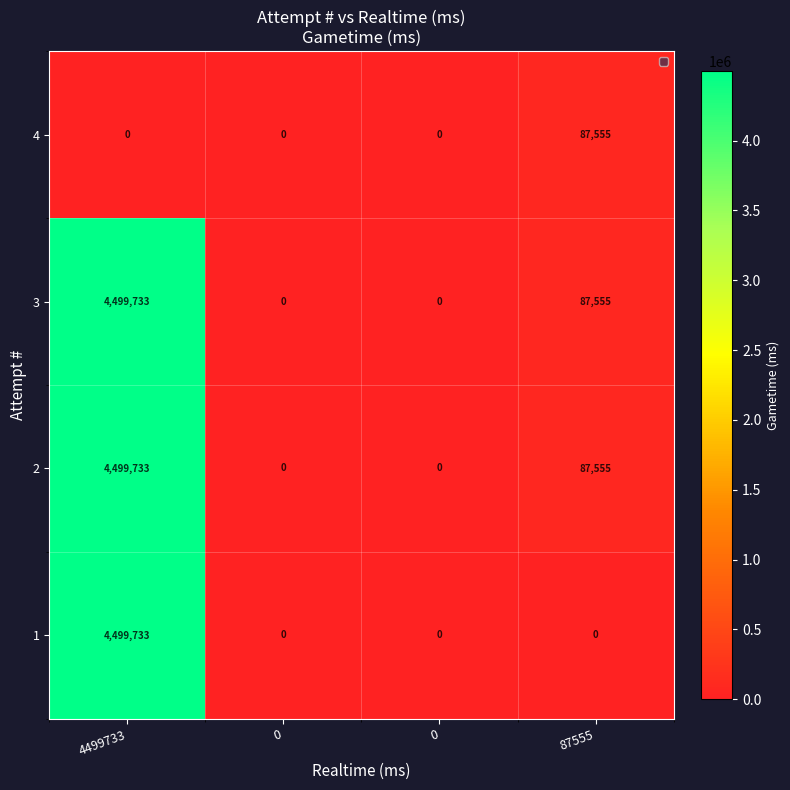

What is the maximum value shown in the chart?

4499733